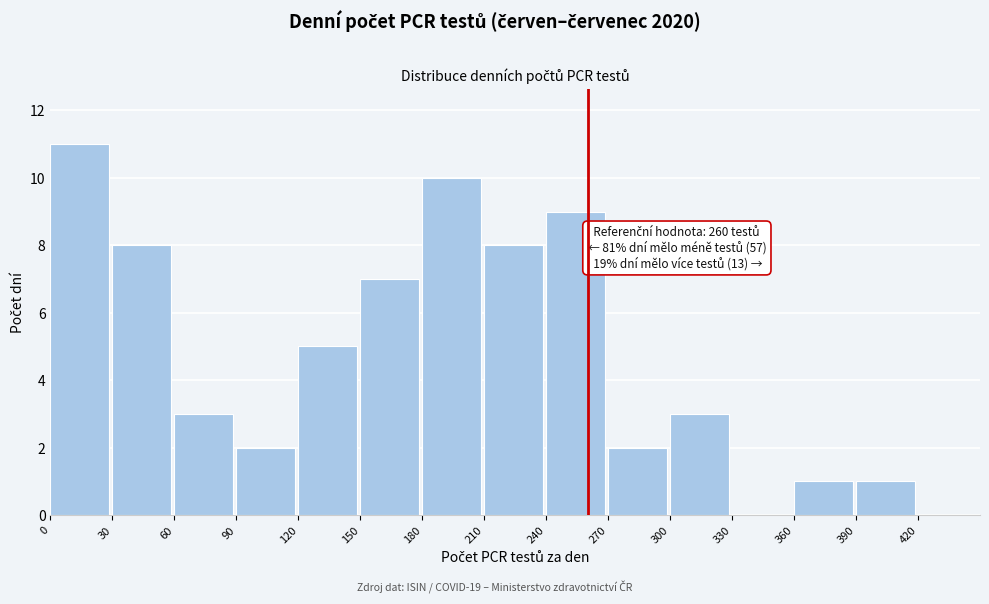

Which range on the x-axis has the tallest bar?

0 to 30